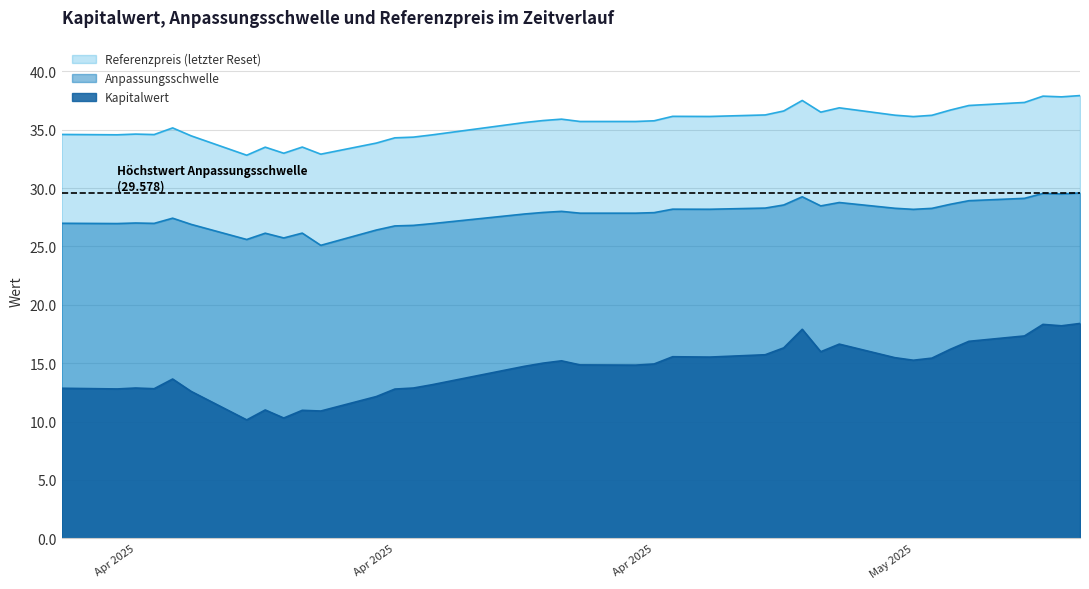

What is the difference between the Referenzpreis values at 2025-03-31 and 2025-04-01?

0.1